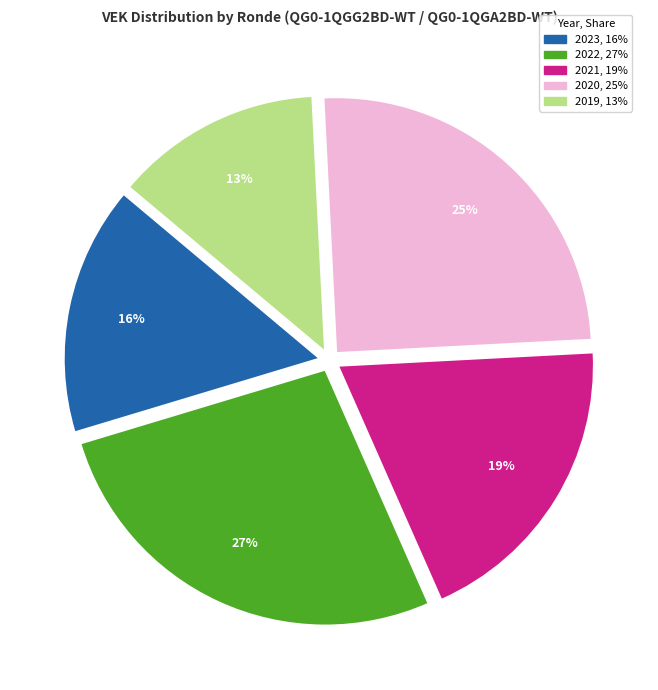

Is there a majority slice in this chart?

No